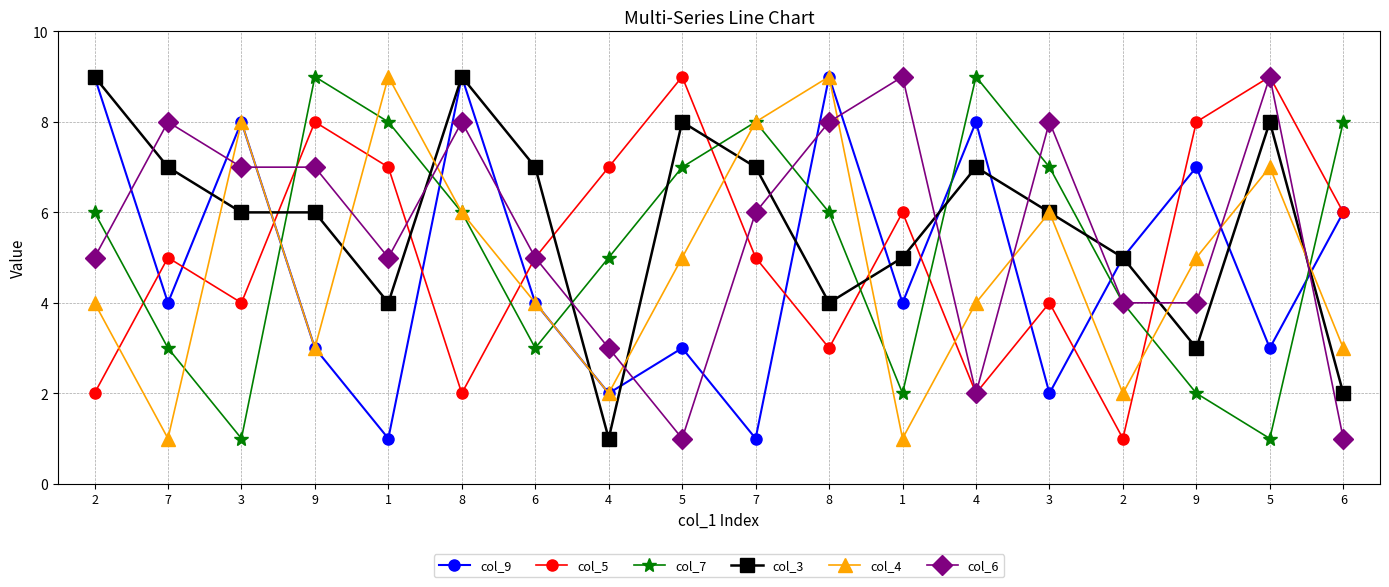

List the series in order of their peak value, lowest first.

col_9, col_5, col_7, col_3, col_4, col_6